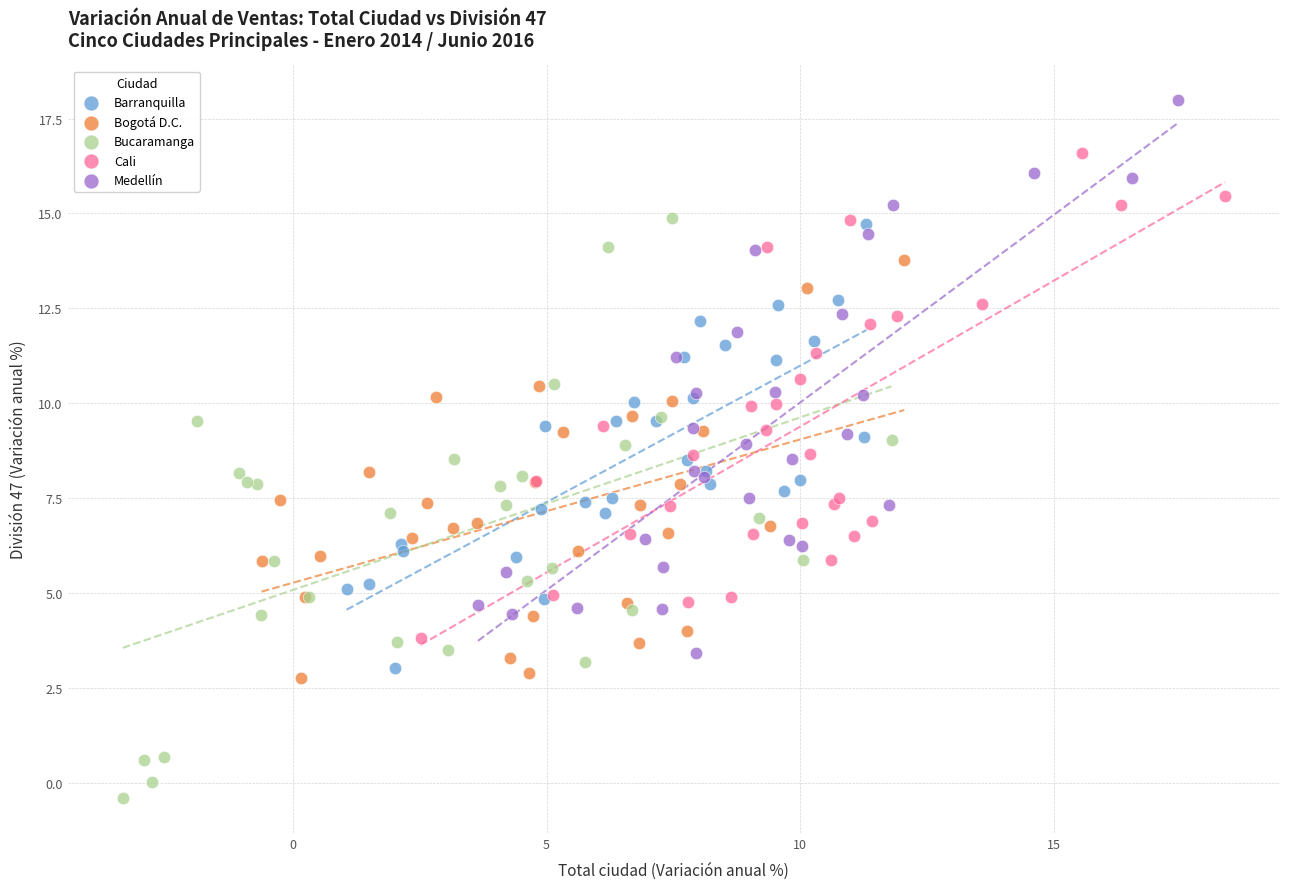

Which series contains the lowest Y value?

Bucaramanga